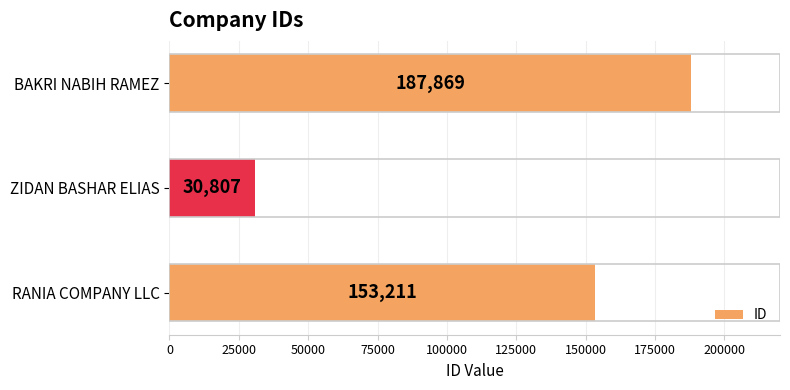

At which category does the chart reach its minimum across all series?

ZIDAN BASHAR ELIAS